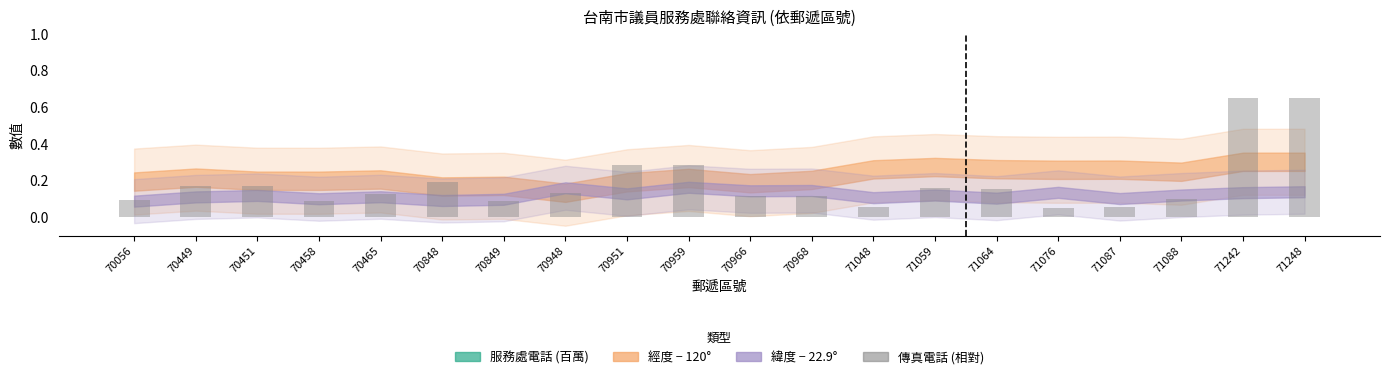

What is the sum of all values?

3.7